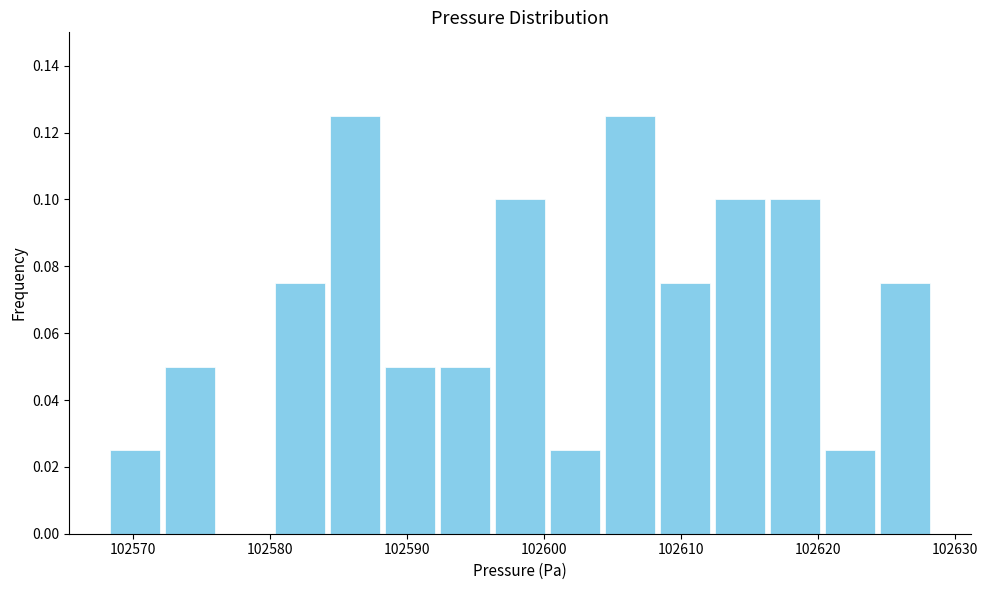

How tall is the bar that spans 102592 to 102596 on the x-axis? Neither the bar edges nor the heights are printed on the chart, so give them approximately, as read against the axes.

0.050